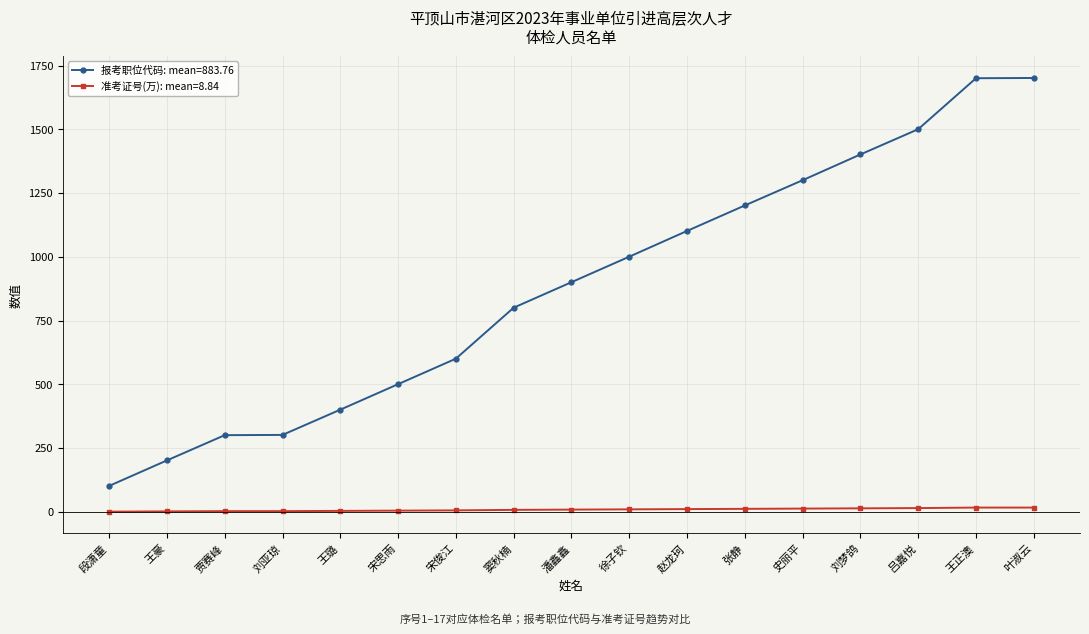

True or false: 报考职位代码: mean=883.76 and 准考证号(万): mean=8.84 intersect in this chart.

False